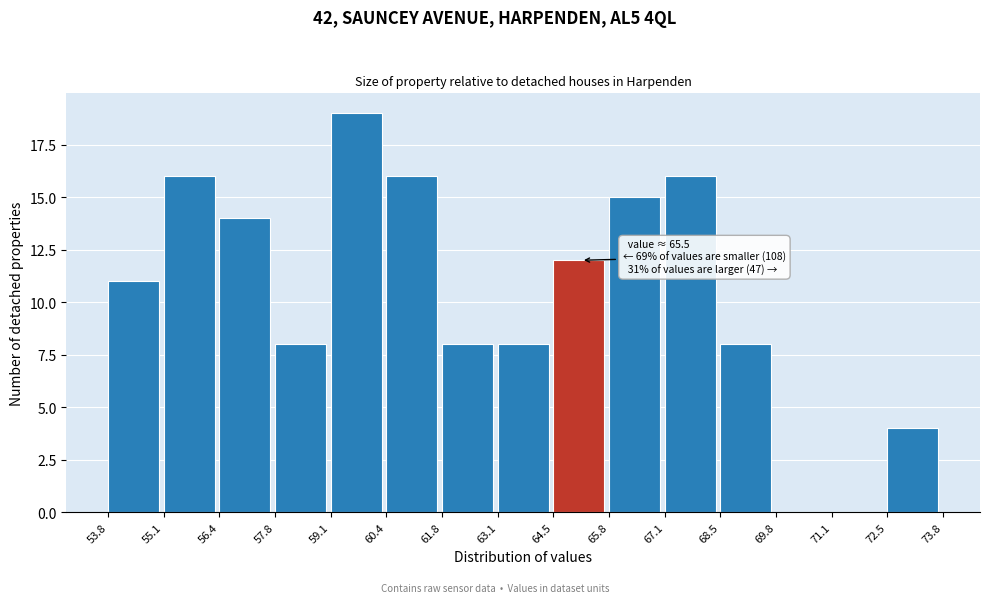

Over which range of the x-axis is the bar tallest?

59.1 to 60.4